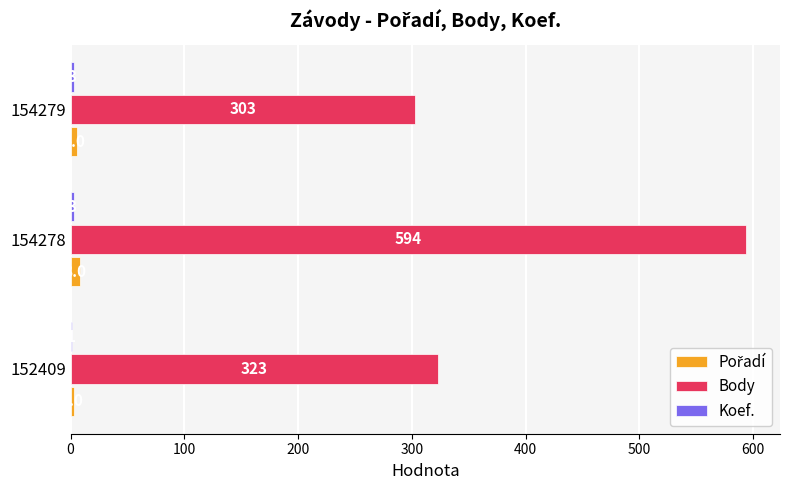

Which series has the largest total across all categories?

Body